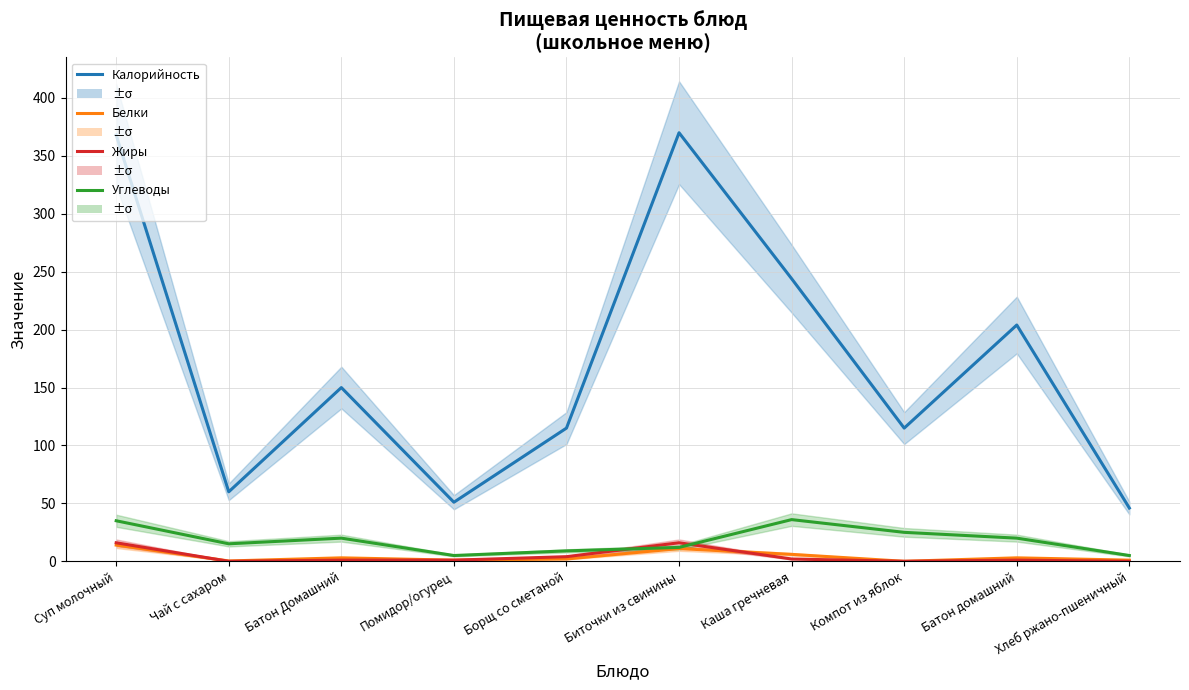

Between Борщ со сметаной and Хлеб ржано-пшеничный, which is larger?

Борщ со сметаной